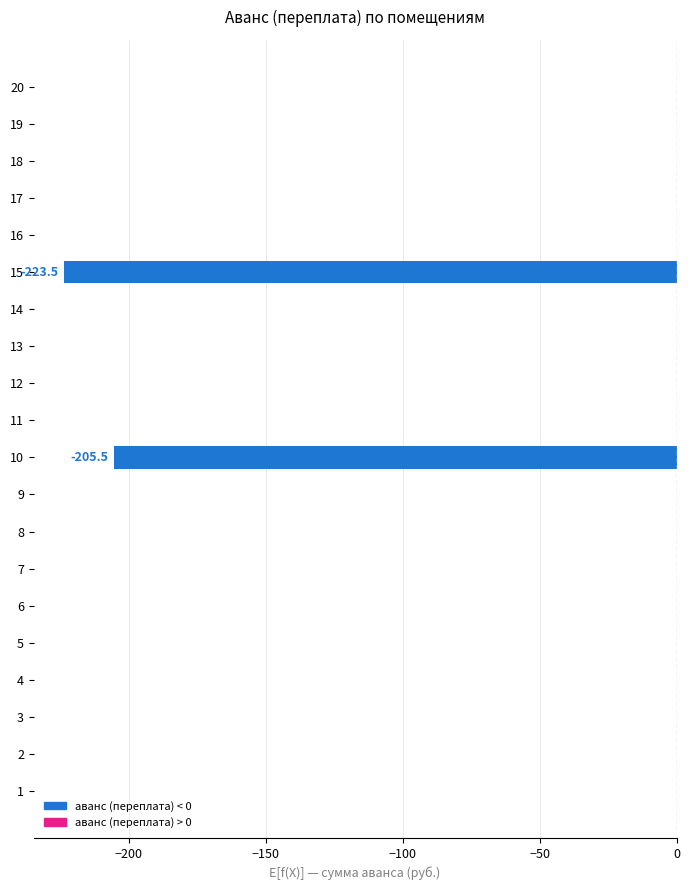

Which has a higher value, 18 or 10?

18